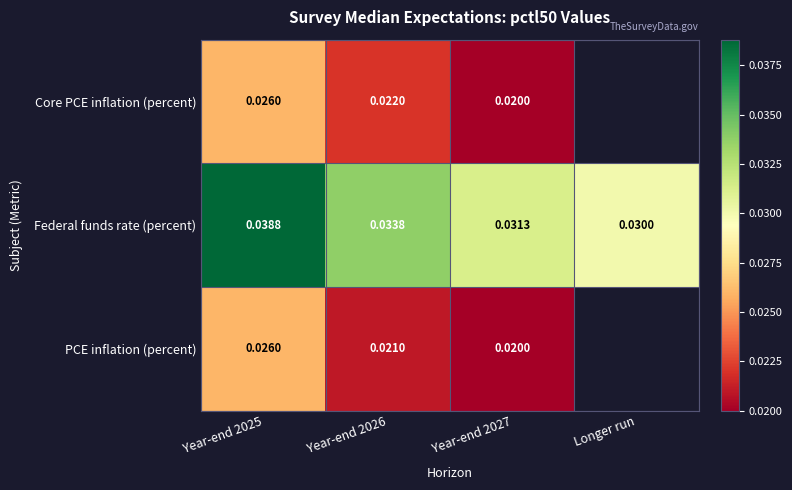

Rank the series at Year-end 2026 from highest to lowest value.

Federal funds rate (percent), Core PCE inflation (percent), PCE inflation (percent)